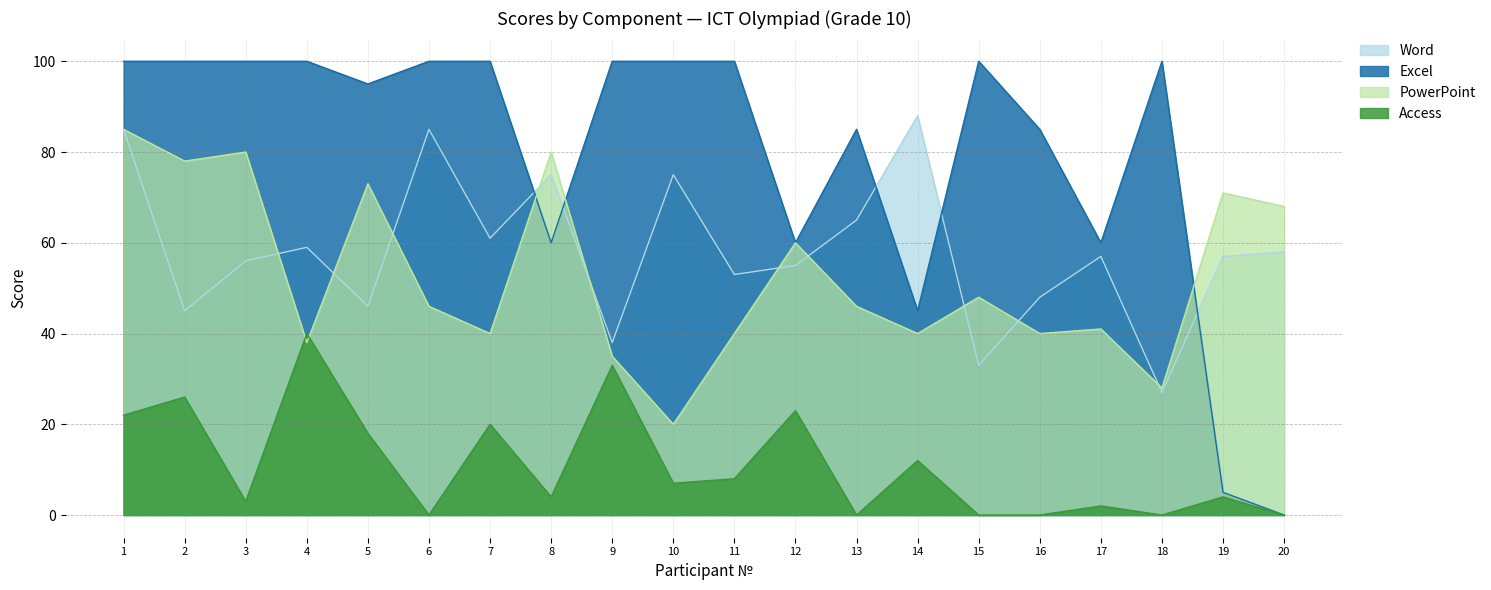

What is the difference between the Excel values at 10 and 14?

55